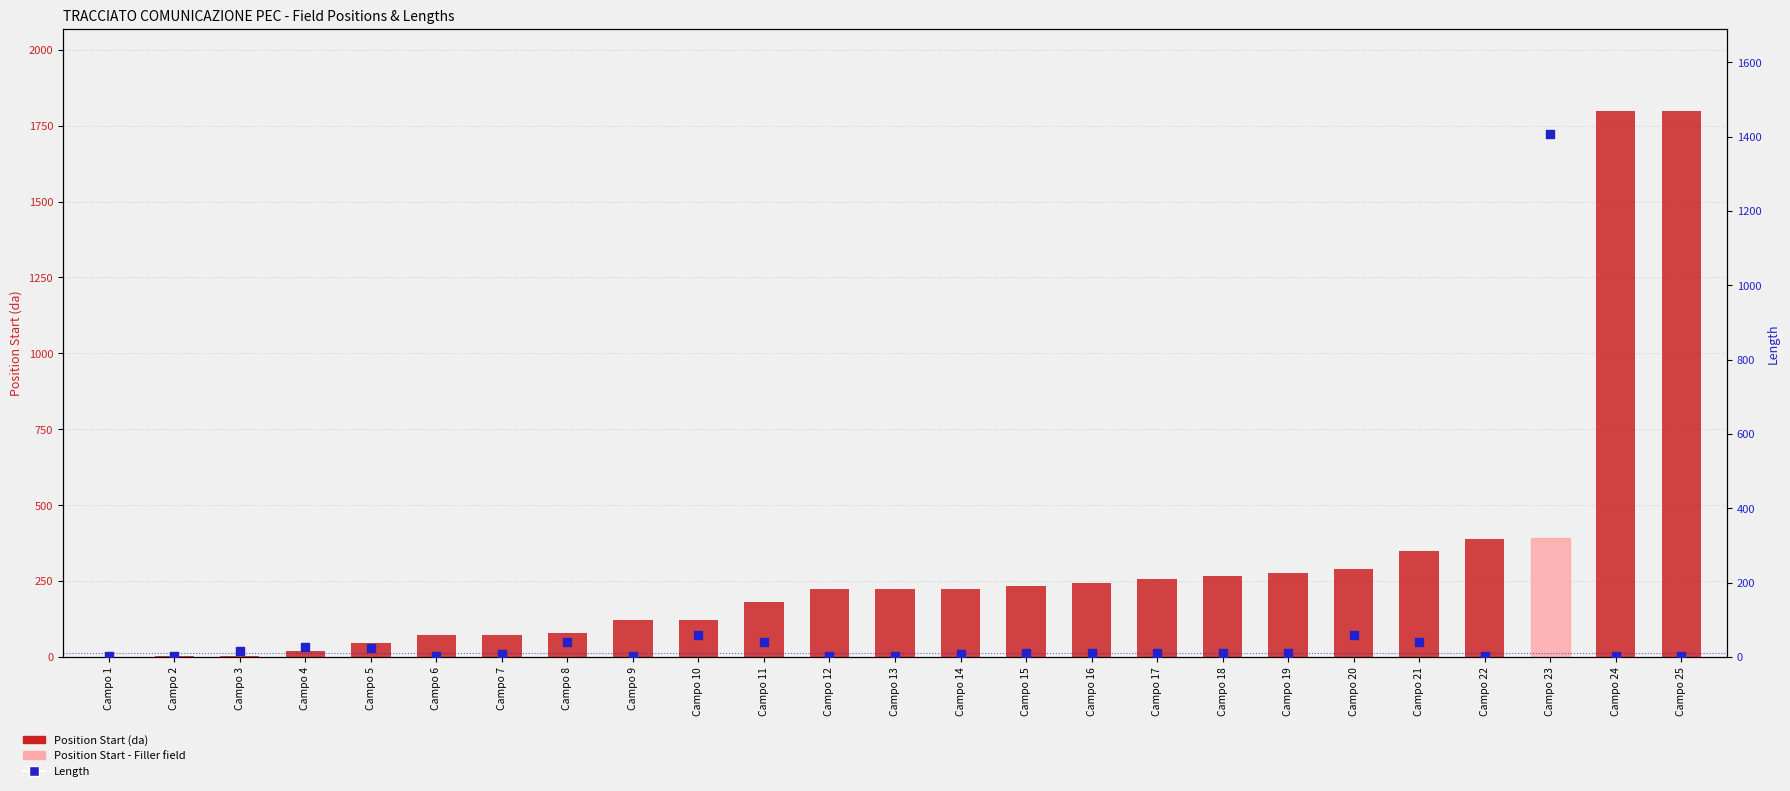

Which series has the widest spread of Y values?

Position Start (da)